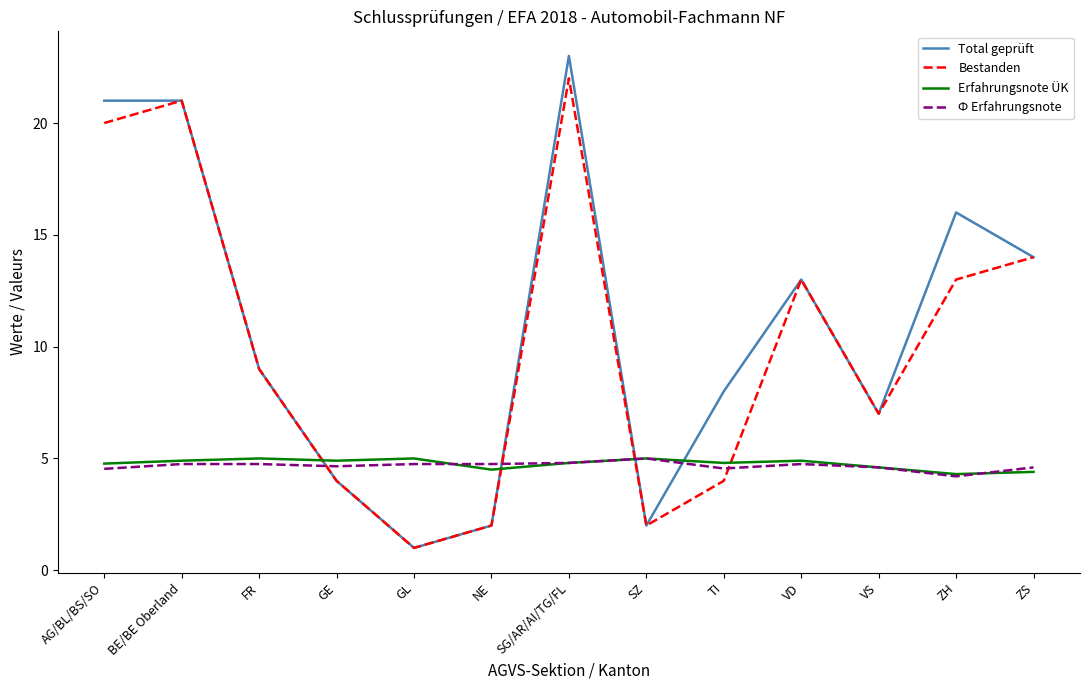

What is the smallest value displayed?

1.0